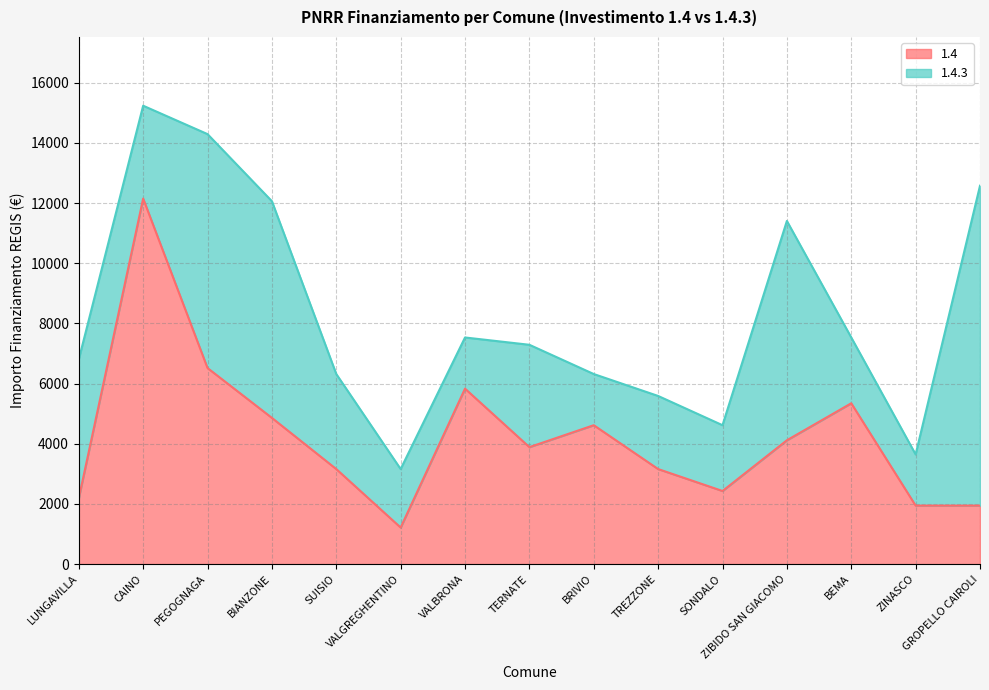

How many values exceed 3888?

7